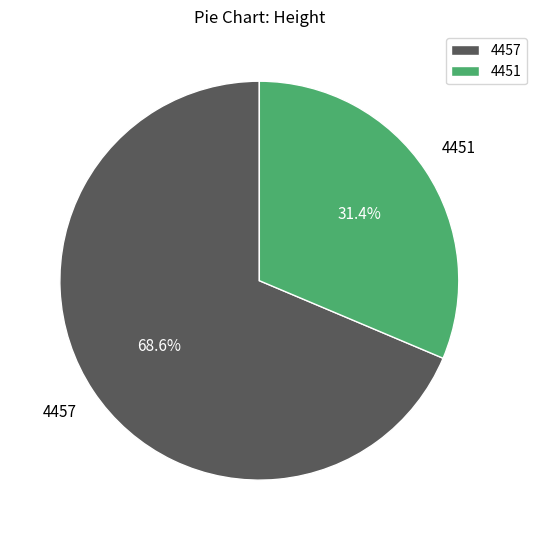

Which slice represents more than half of the pie?

4457